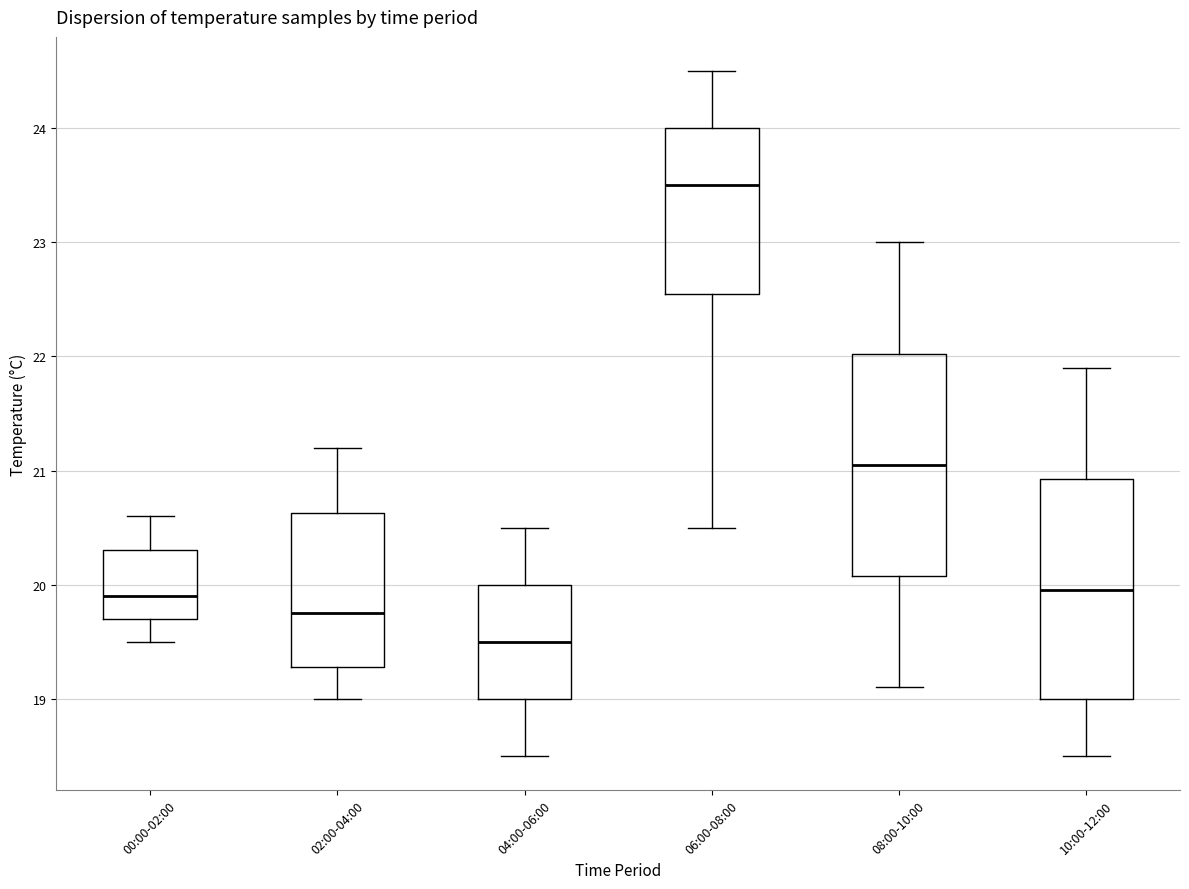

Reading left to right, transcribe this box plot: for each box, give where its median line is, the range the box spans, and where its two whiskers end, as read against the y-axis. The values are not printed on the chart, so give them approximately, as read against the axis.

00:00-02:00: median 19.9, box 19.7 to 20.3, whiskers 19.5 to 20.6
02:00-04:00: median 19.8, box 19.3 to 20.6, whiskers 19.0 to 21.2
04:00-06:00: median 19.5, box 19.0 to 20.0, whiskers 18.5 to 20.5
06:00-08:00: median 23.5, box 22.6 to 24.0, whiskers 20.5 to 24.5
08:00-10:00: median 21.1, box 20.1 to 22.0, whiskers 19.1 to 23.0
10:00-12:00: median 20.0, box 19.0 to 20.9, whiskers 18.5 to 21.9